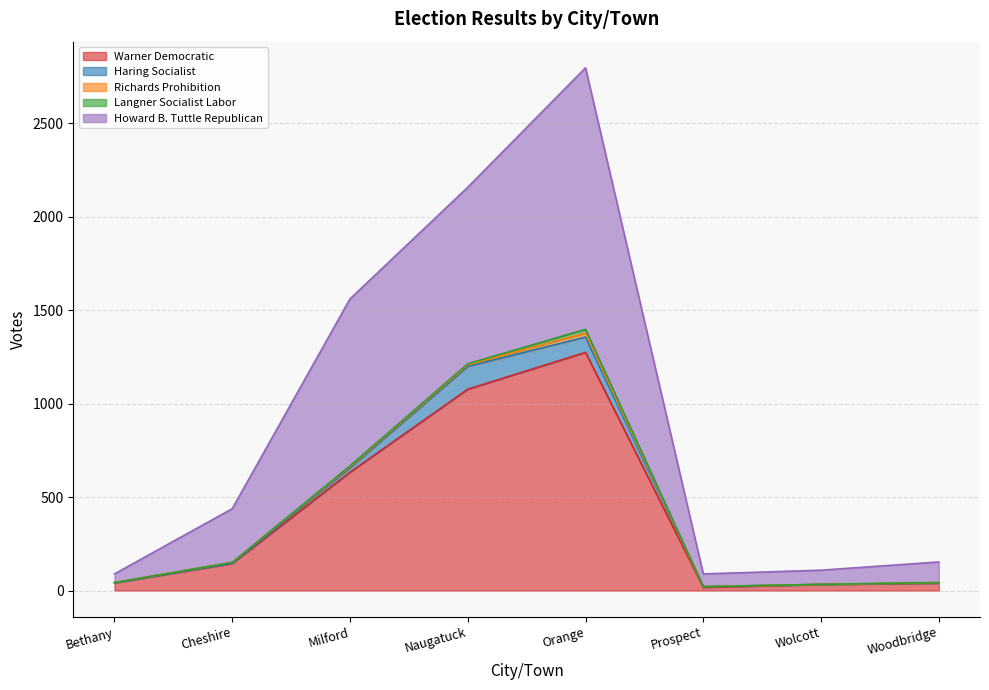

What is the average value of the Howard B. Tuttle Republican series?

478